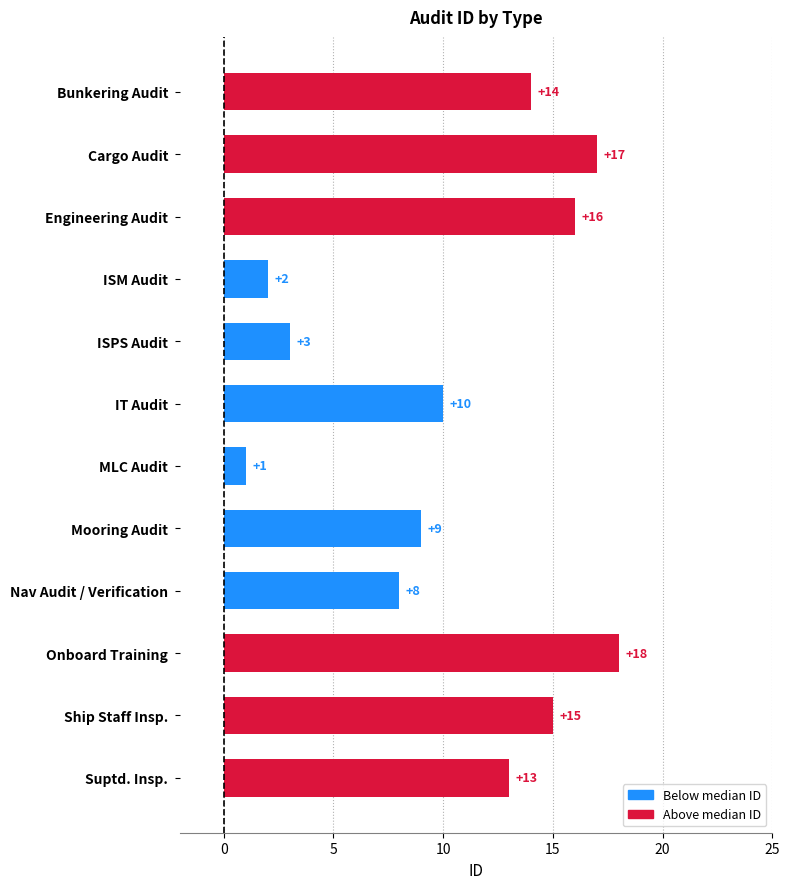

What value does the data have at IT Audit?

10